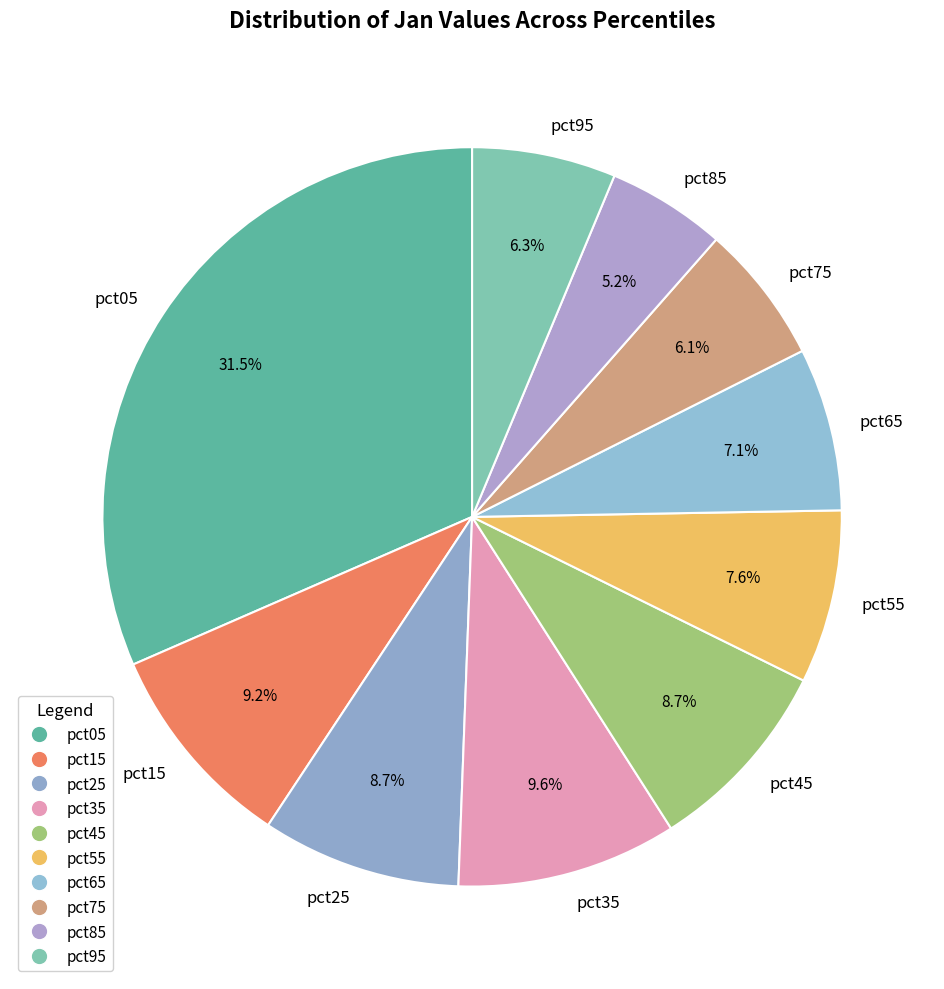

Which has a higher value, pct35 or pct55?

pct35